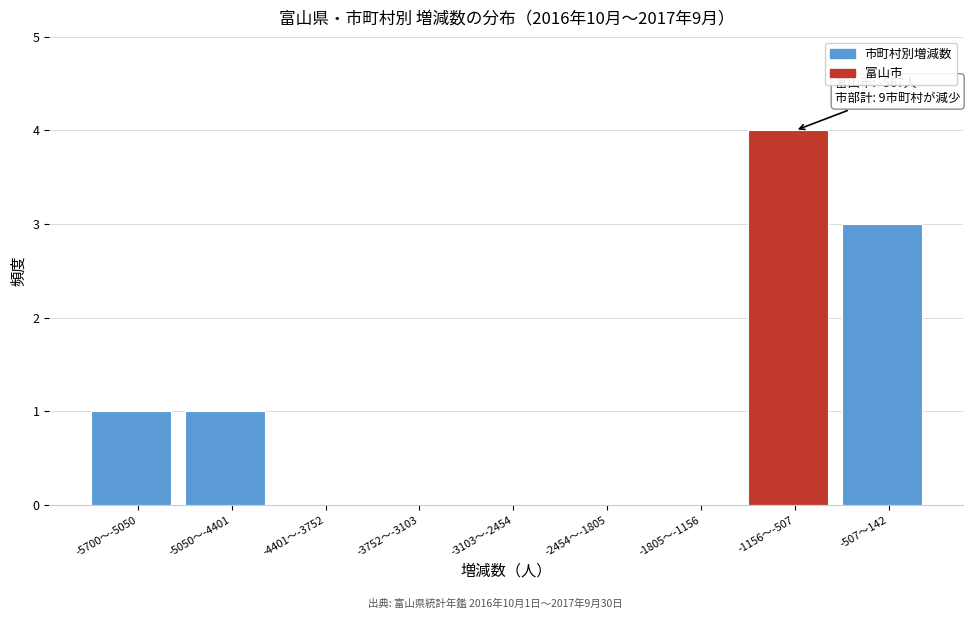

Reading right to left, extract all data points from this chart.

-507〜142=3	-1156〜-507=4	-1805〜-1156=0	-2454〜-1805=0	-3103〜-2454=0	-3752〜-3103=0	-4401〜-3752=0	-5050〜-4401=1	-5700〜-5050=1